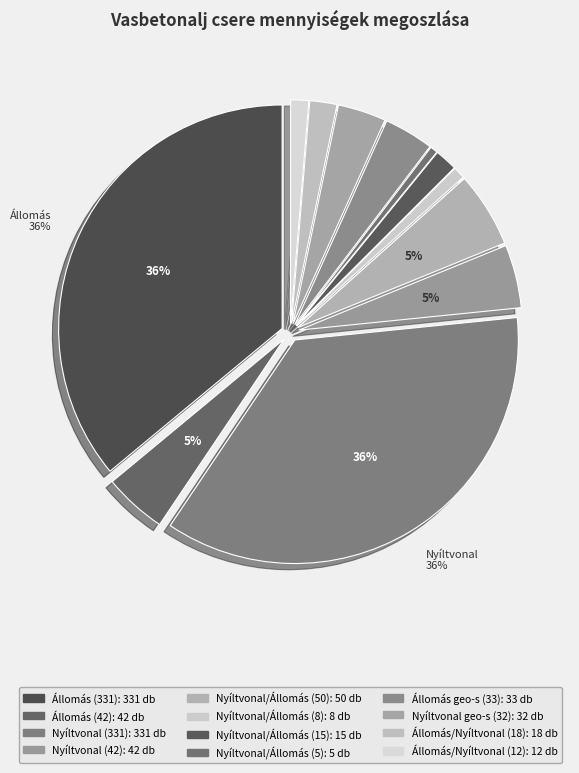

How many slices are in this pie chart?

12